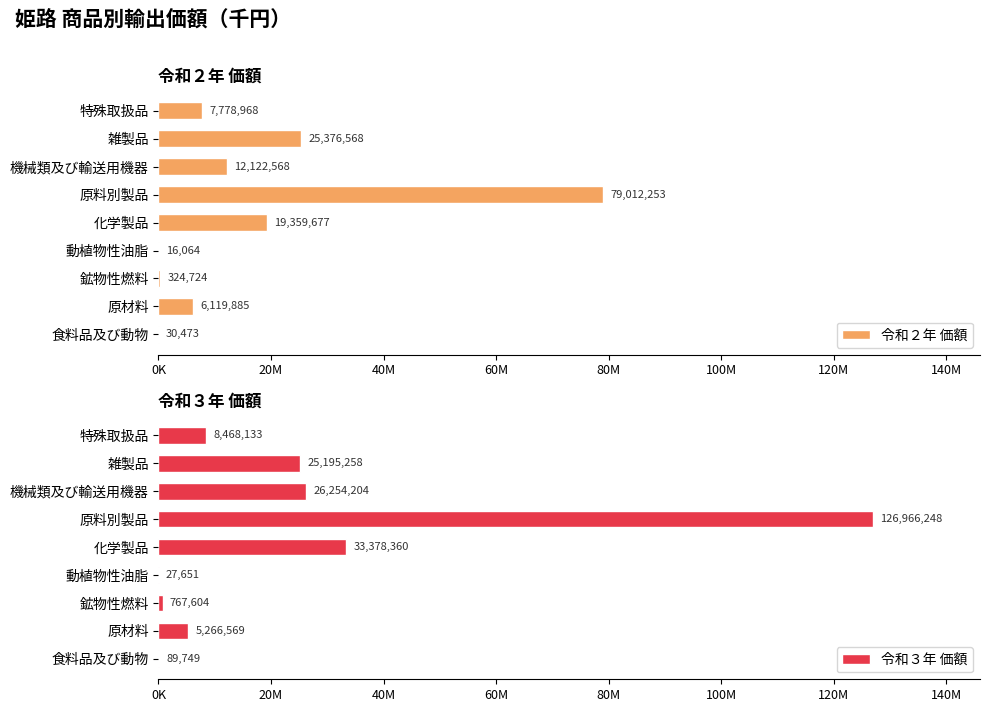

Does the chart contain any negative values?

No